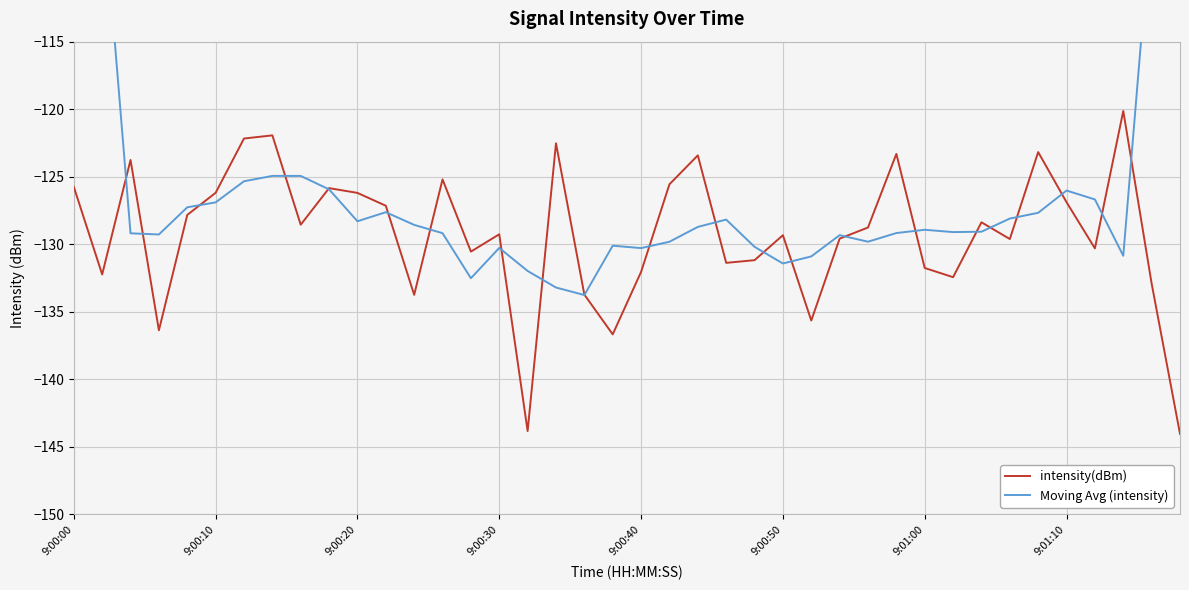

What are all the series names shown in the legend?

intensity(dBm), Moving Avg (intensity)